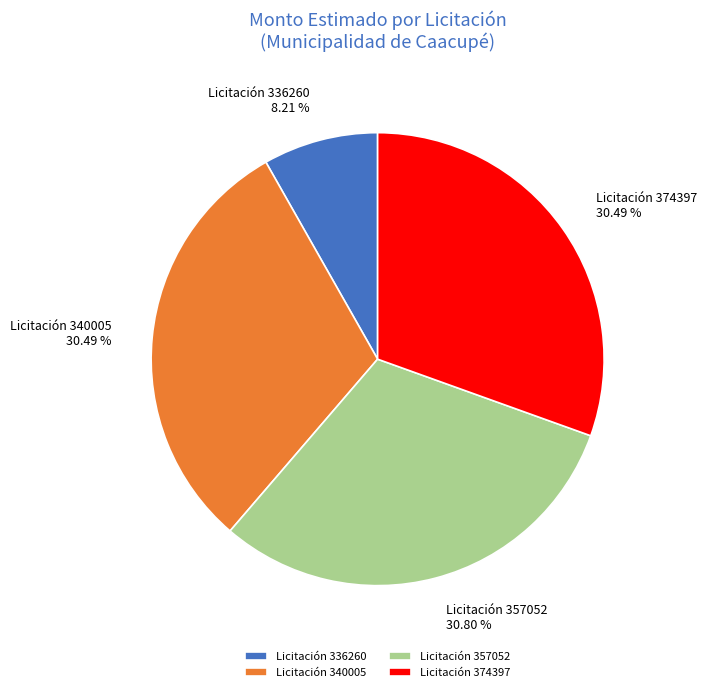

Is the sum of Licitación 374397 and Licitación 357052 greater than half?

Yes